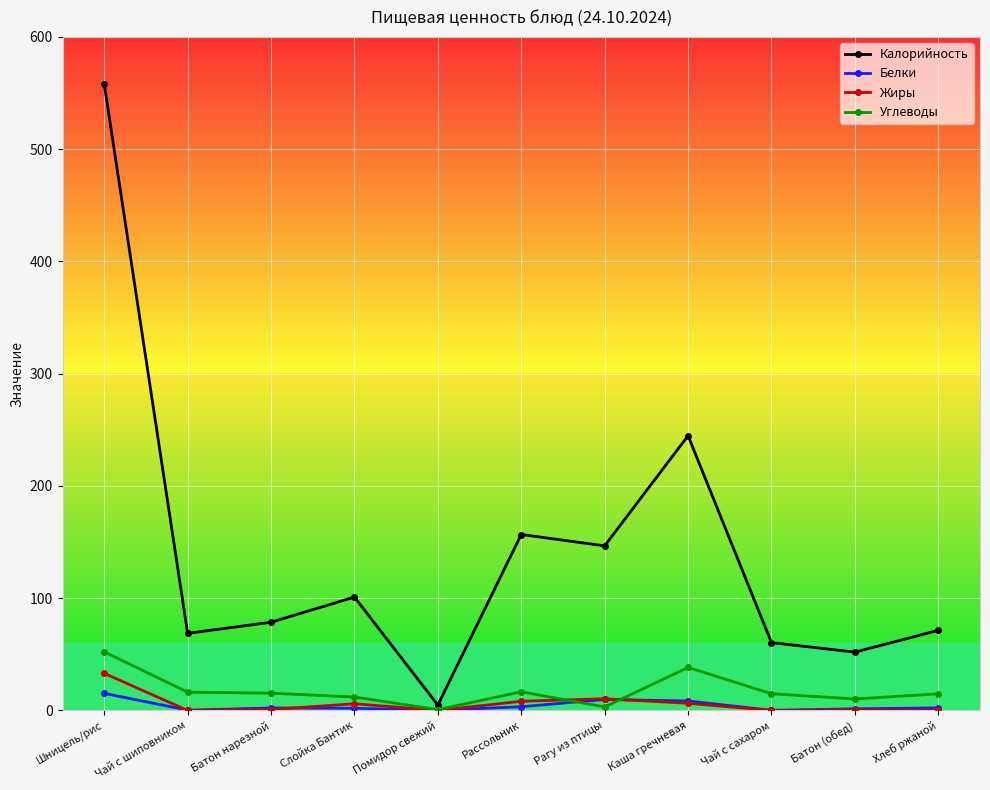

Where do Белки and Жиры first cross each other?

Шницель/рис and Чай с шиповником